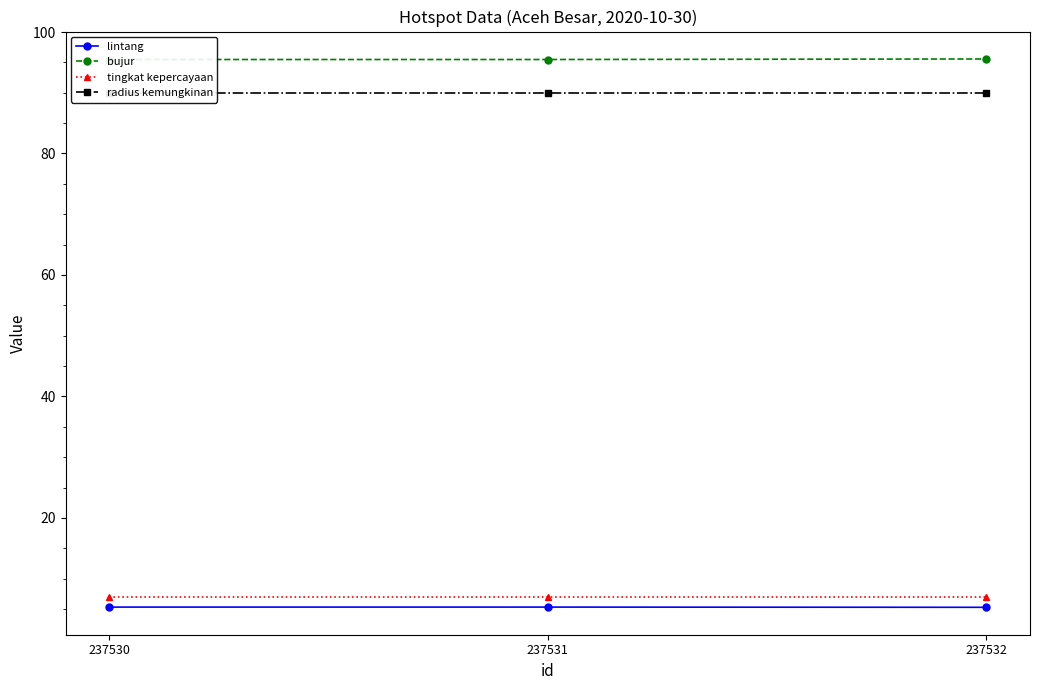

Which category has the lowest value across all series?

237532